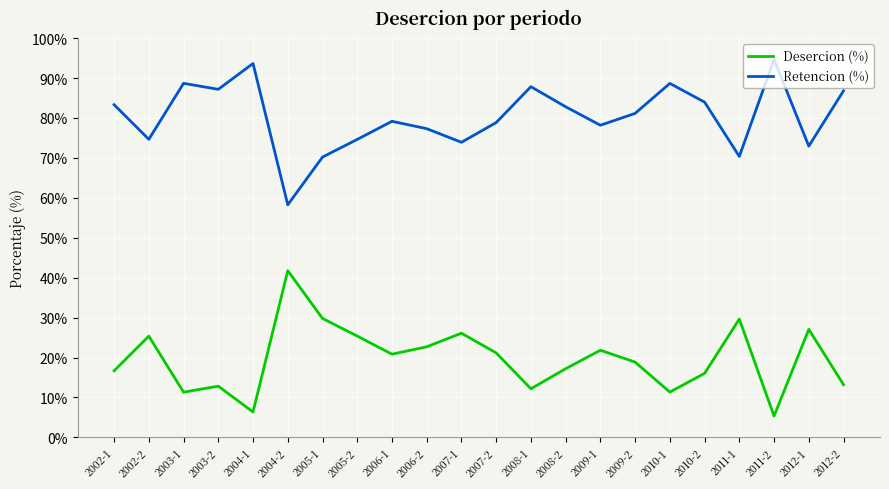

What is the difference between the maximum and minimum values in the Retencion (%) series?

36.4